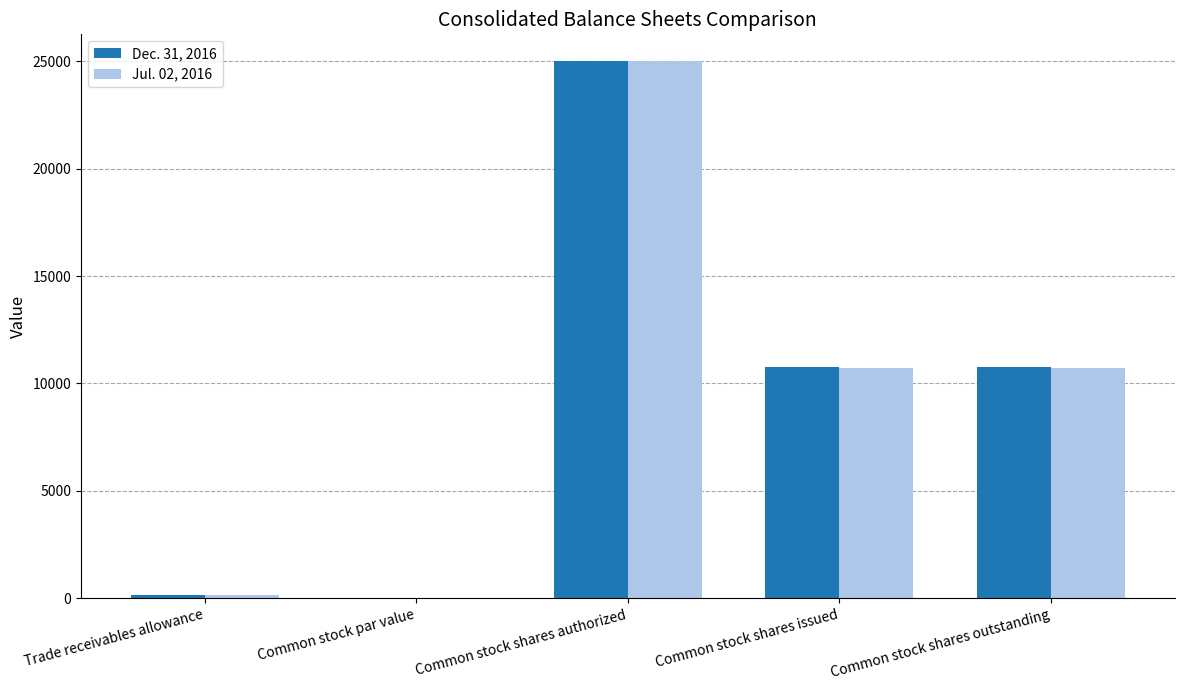

The value of Jul. 02, 2016 at Common stock shares outstanding is 16800. True or false?

False